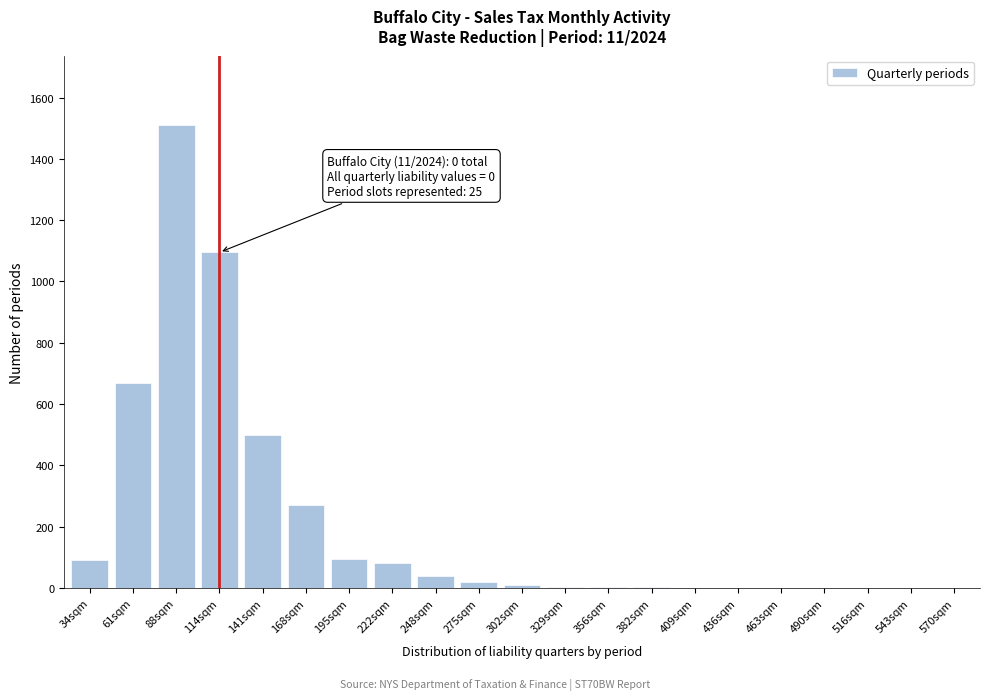

At which category does the chart reach its peak across all series?

88sqm